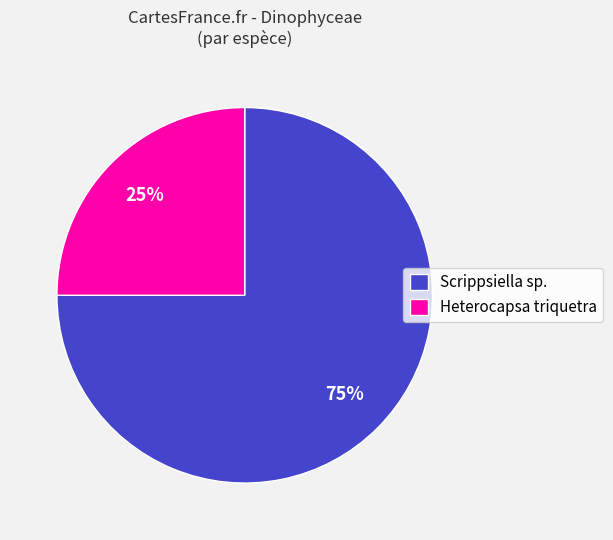

The Scrippsiella sp. slice represents 75% of the pie. True or false?

True